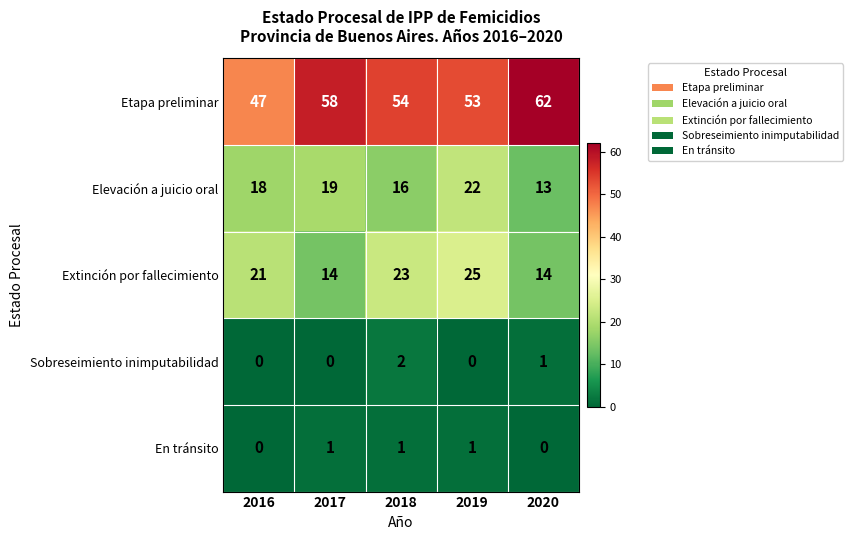

What is the average value of the Elevación a juicio oral series?

18